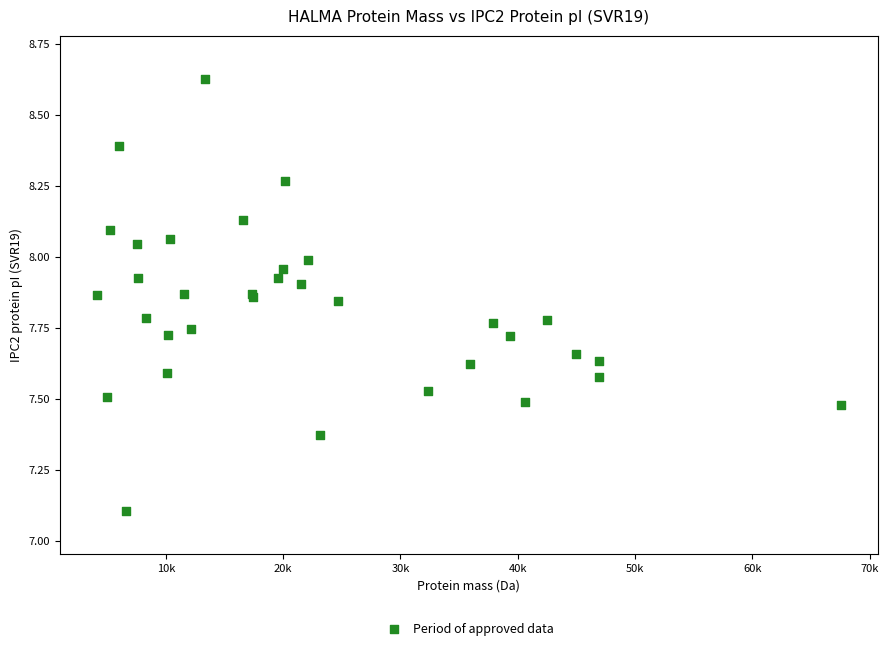

What Y value in the scatter plot is closest to 7?

7.1